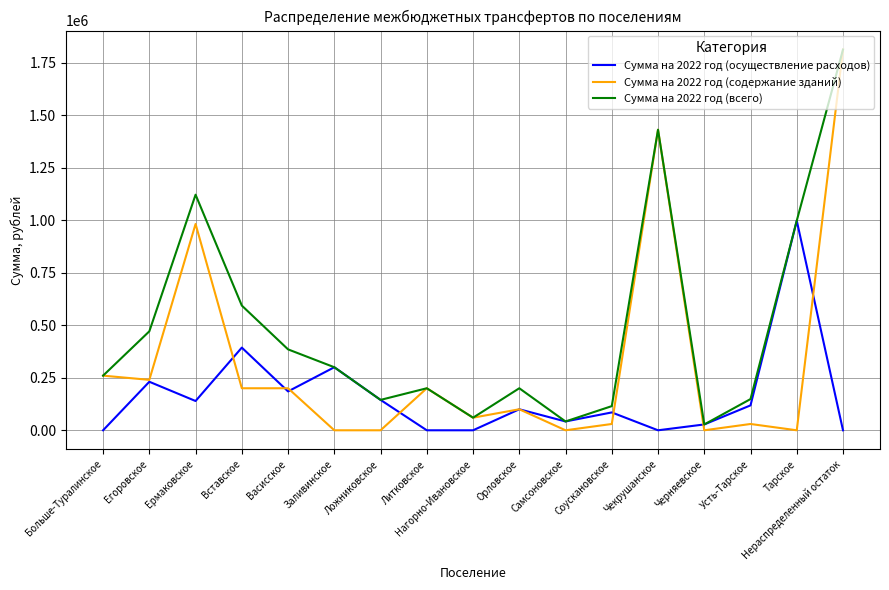

Rank the series by their average value, from lowest to highest.

Сумма на 2022 год (осуществление расходов), Сумма на 2022 год (содержание зданий), Сумма на 2022 год (всего)